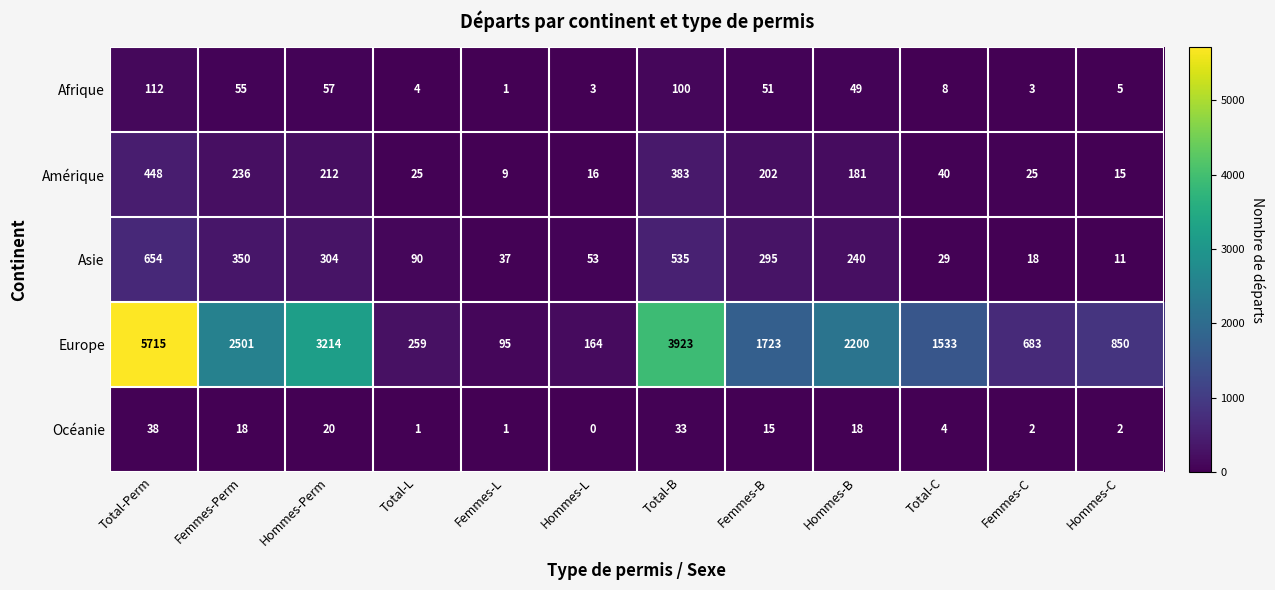

What is the maximum value shown in the chart?

5715